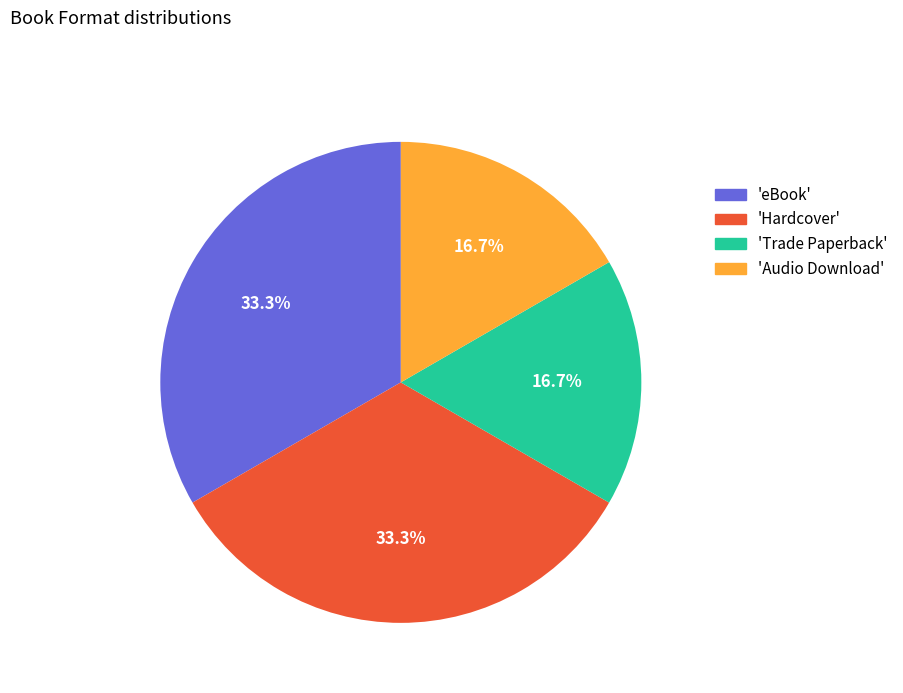

To the nearest percent, what is the difference between the largest and smallest slice percentages?

17%